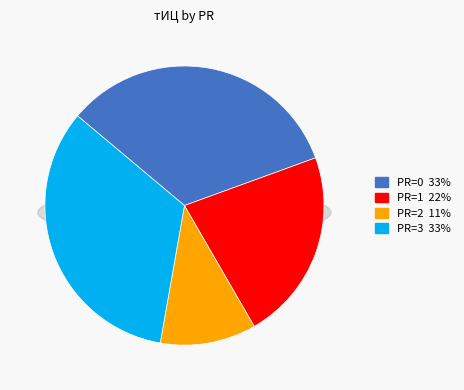

Which slice is the largest?

PR=3